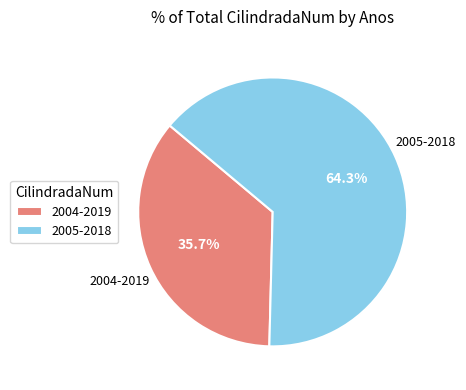

To the nearest percent, what is the average slice percentage?

50%